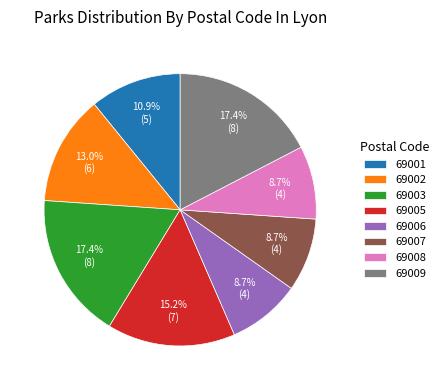

To the nearest percent, what is the difference between the 69009 and 69002 slice percentages?

4%